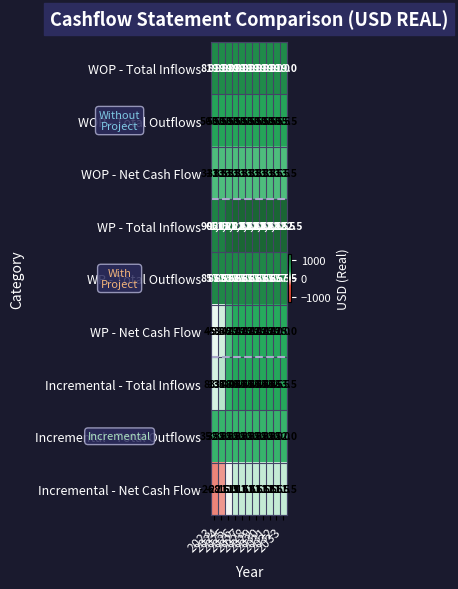

What is the average value of the Incremental - Total Outflows series?

352.0